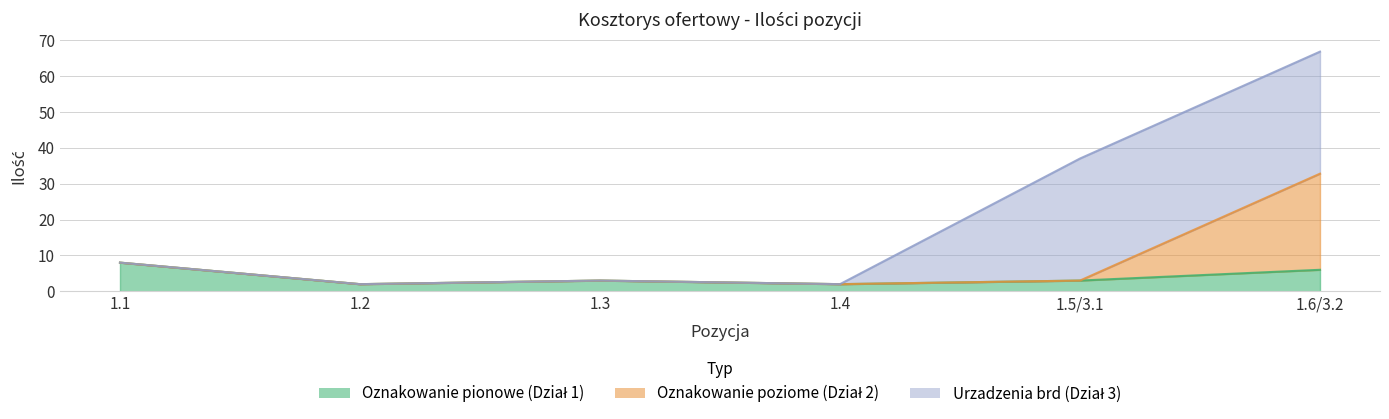

How many Oznakowanie pionowe (Dział 1) values are between 2 and 6?

5